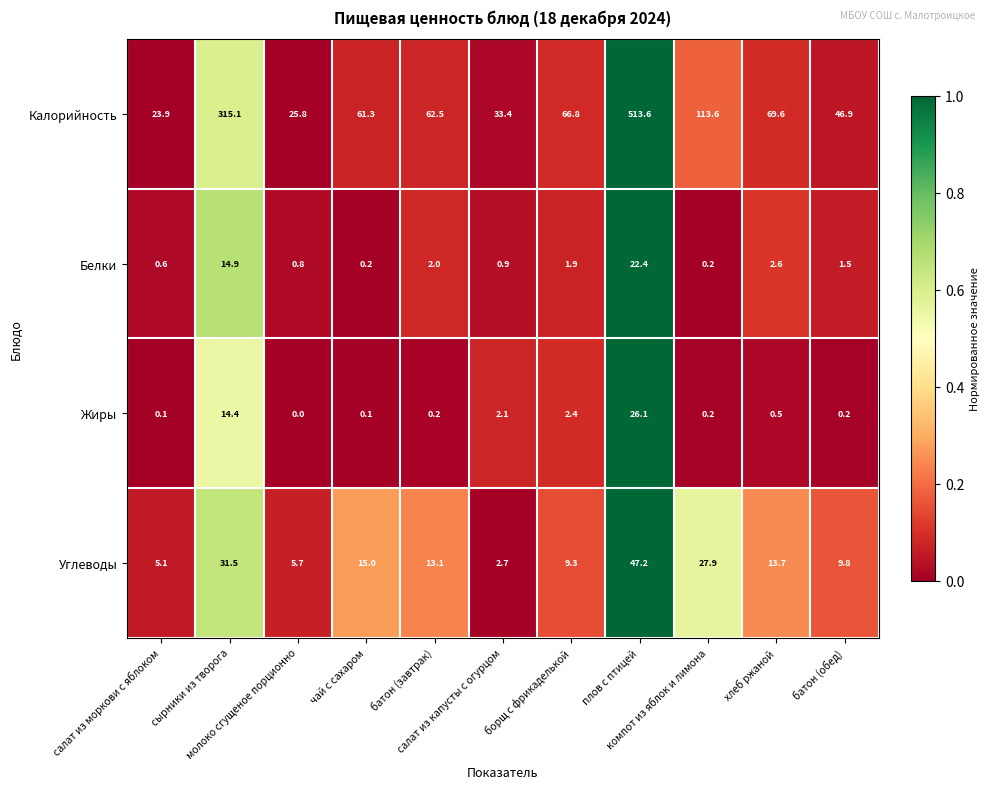

At which category does the chart reach its peak across all series?

плов с птицей